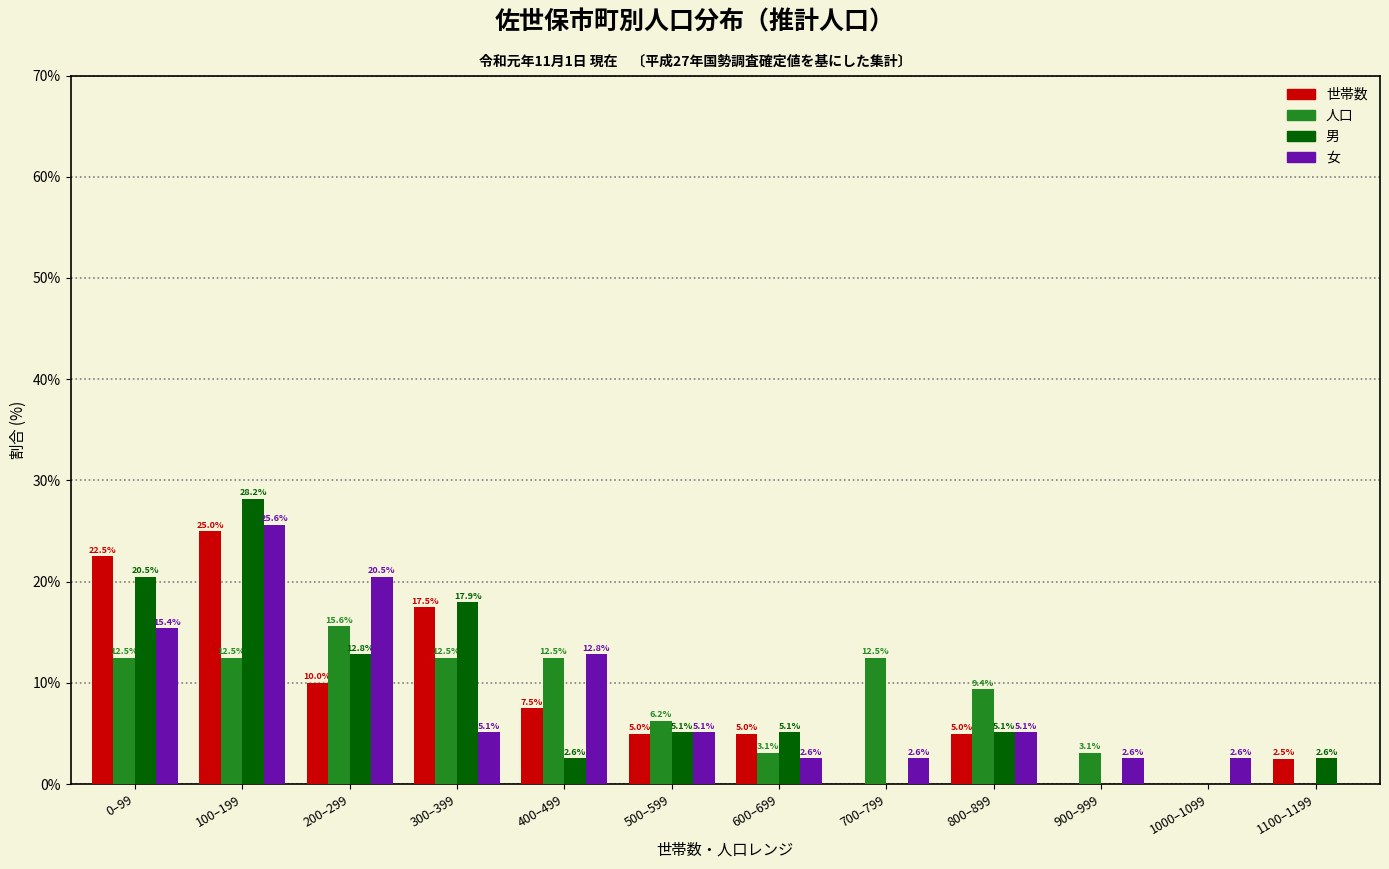

Which series changed the most between 700–799 and 1000–1099?

人口